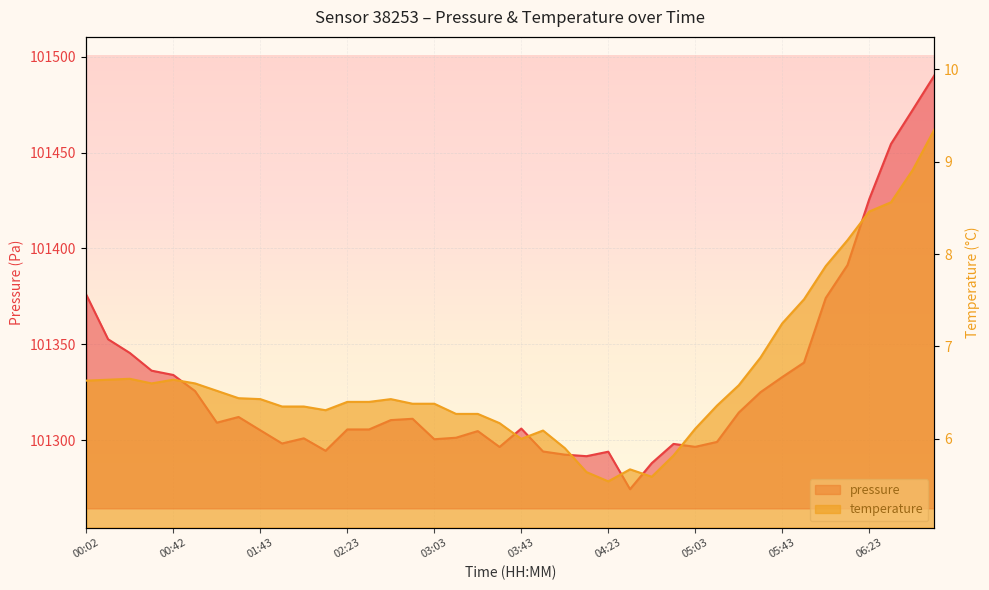

True or false: pressure and temperature cross at least once.

False